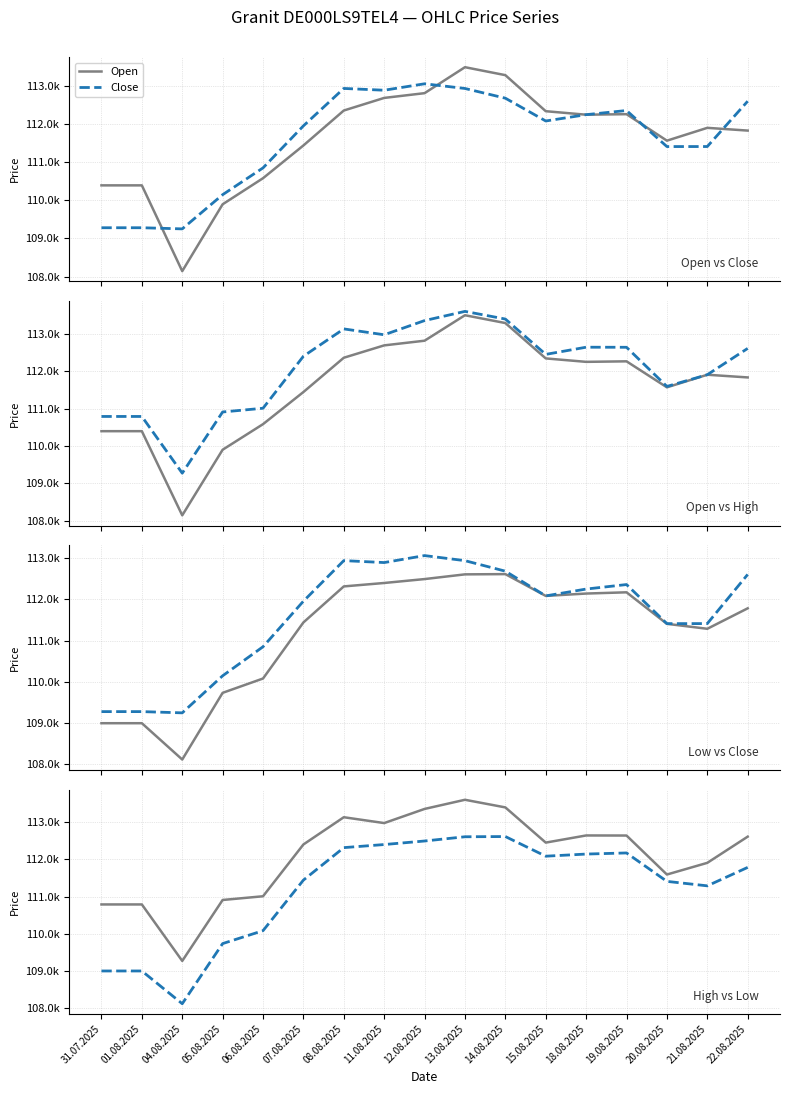

The value of Open at 31.07.2025 is 172555. True or false?

False